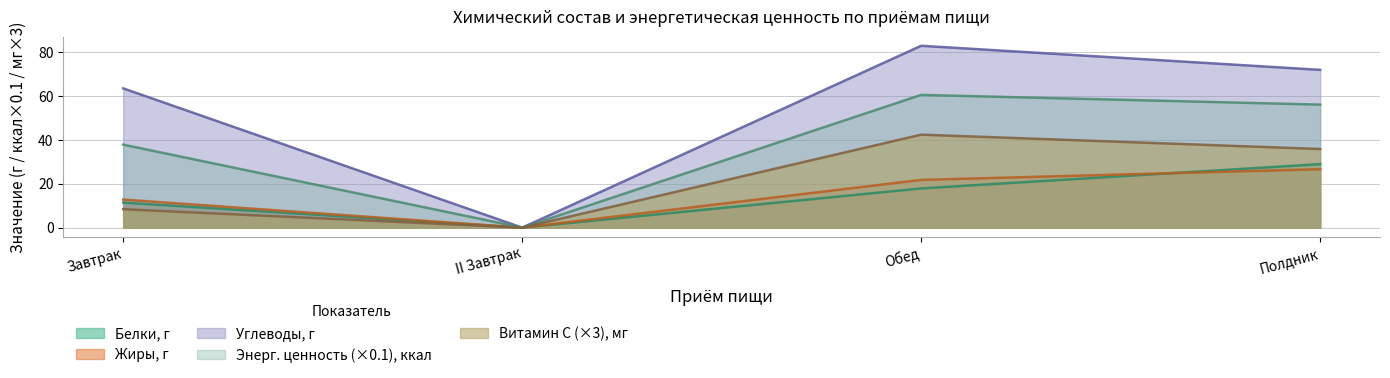

Does the chart have visible grid lines?

Yes